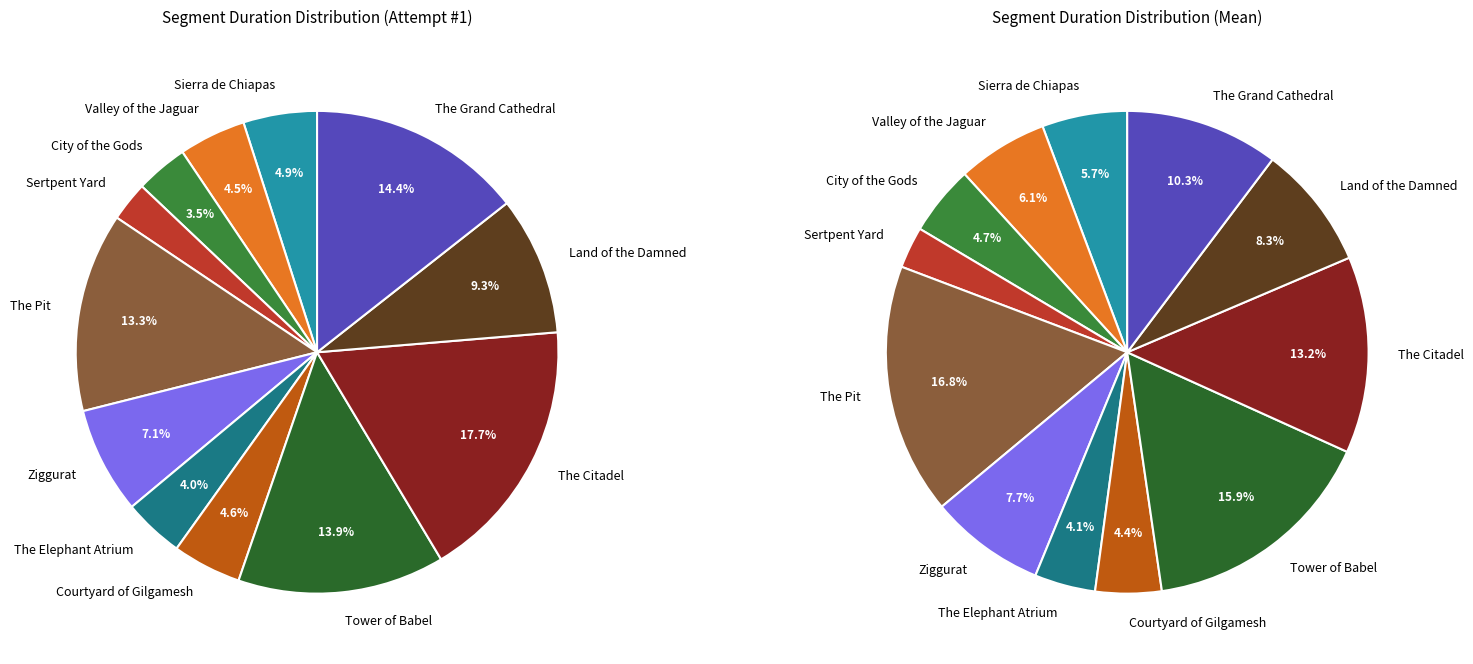

Does any single category account for the majority?

No